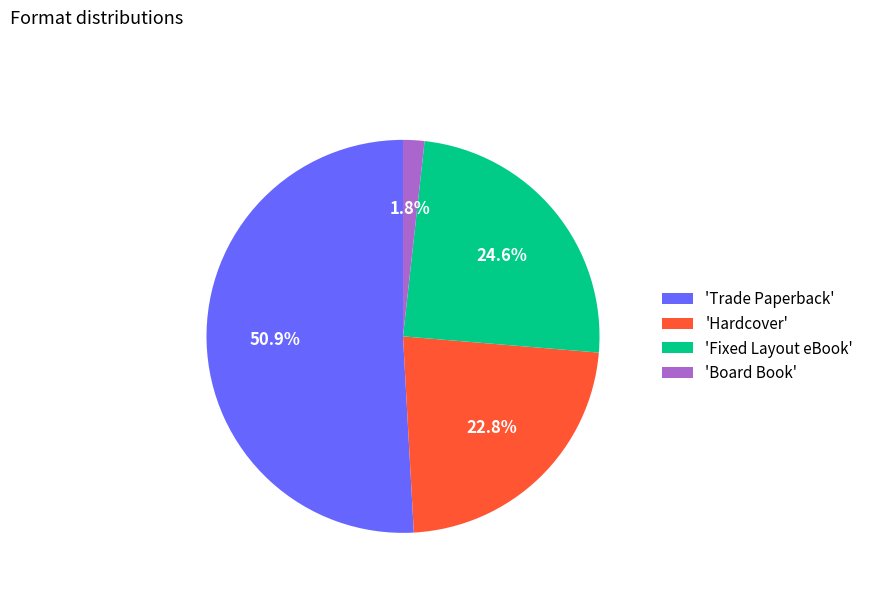

What is the total percentage of 'Trade Paperback' and 'Fixed Layout eBook'?

75.4%